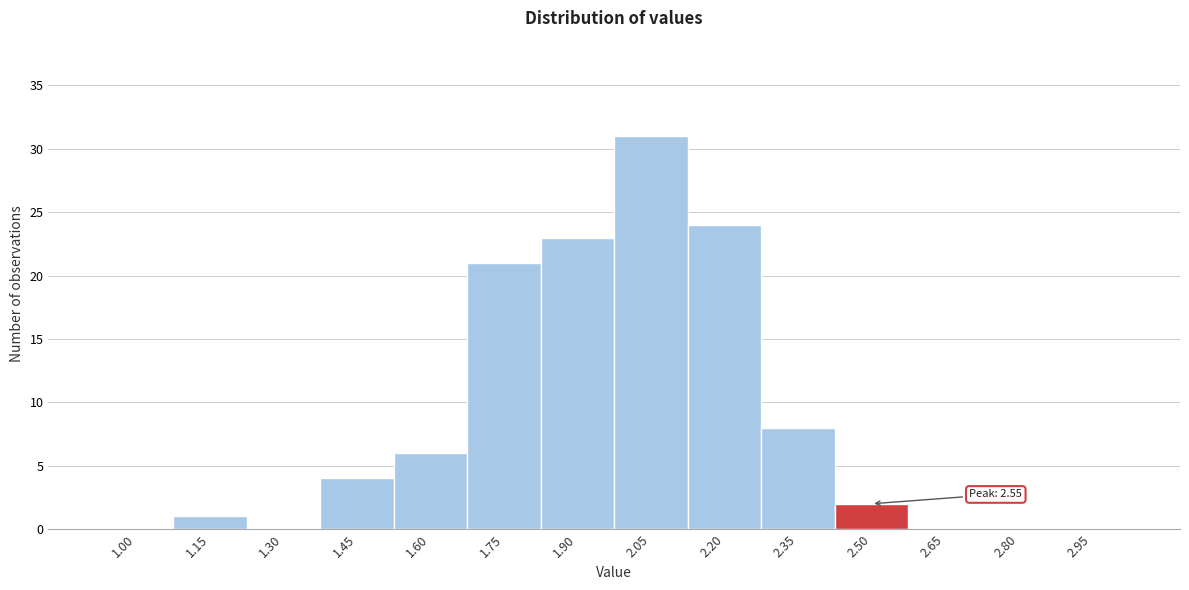

Reading right to left, transcribe all the data shown in this chart.

2.95=0	2.80=0	2.65=0	2.50=2	2.35=8	2.20=24	2.05=31	1.90=23	1.75=21	1.60=6	1.45=4	1.30=0	1.15=1	1.00=0